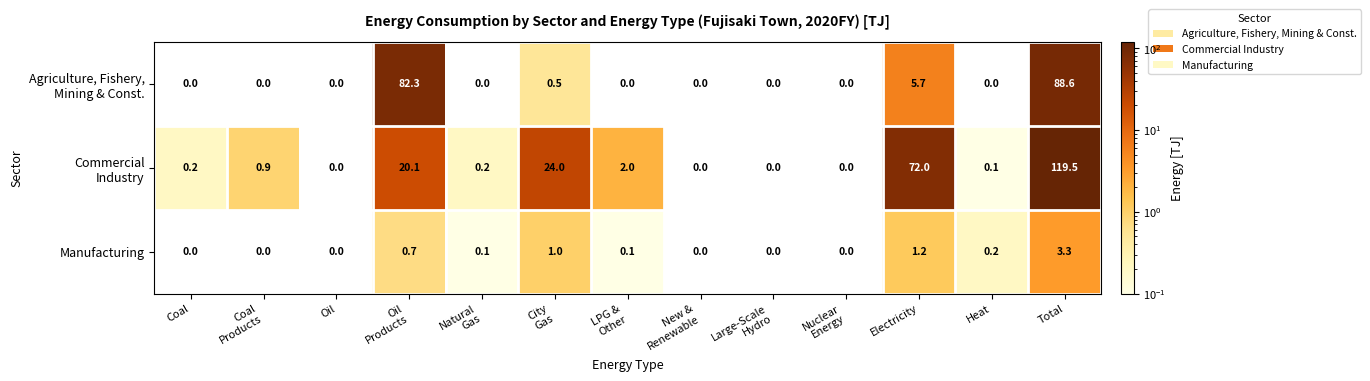

At how many categories does at least one series exceed 40?

3